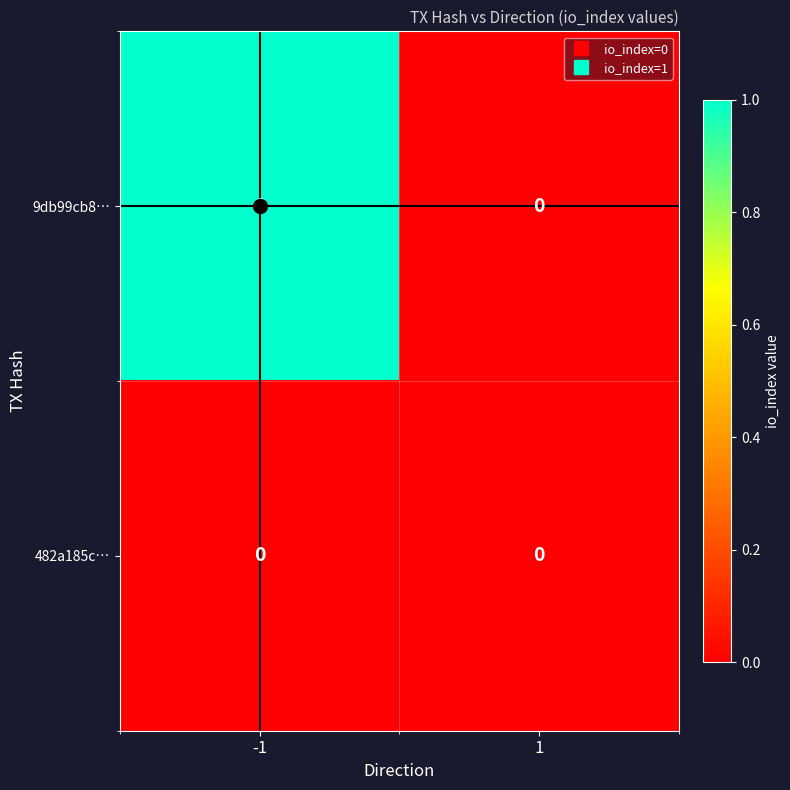

Count the number of data series in this chart.

2